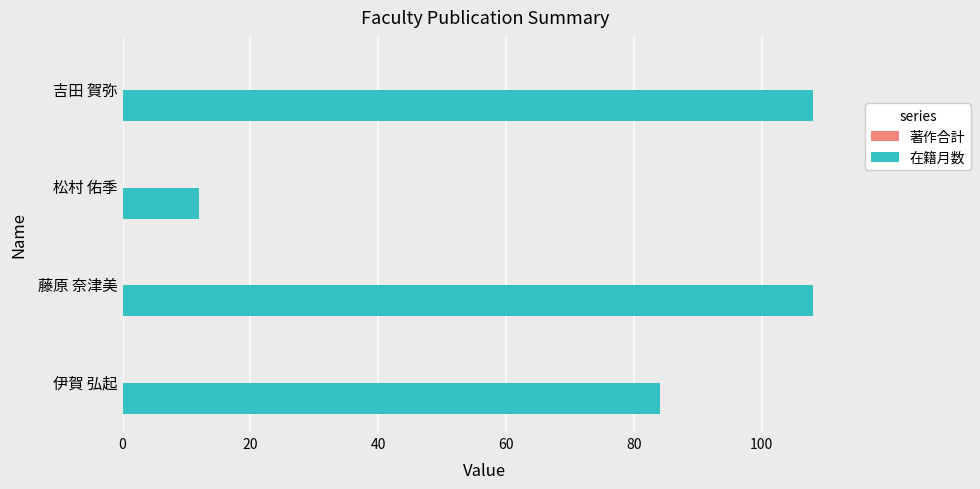

Does the chart contain any negative values?

No